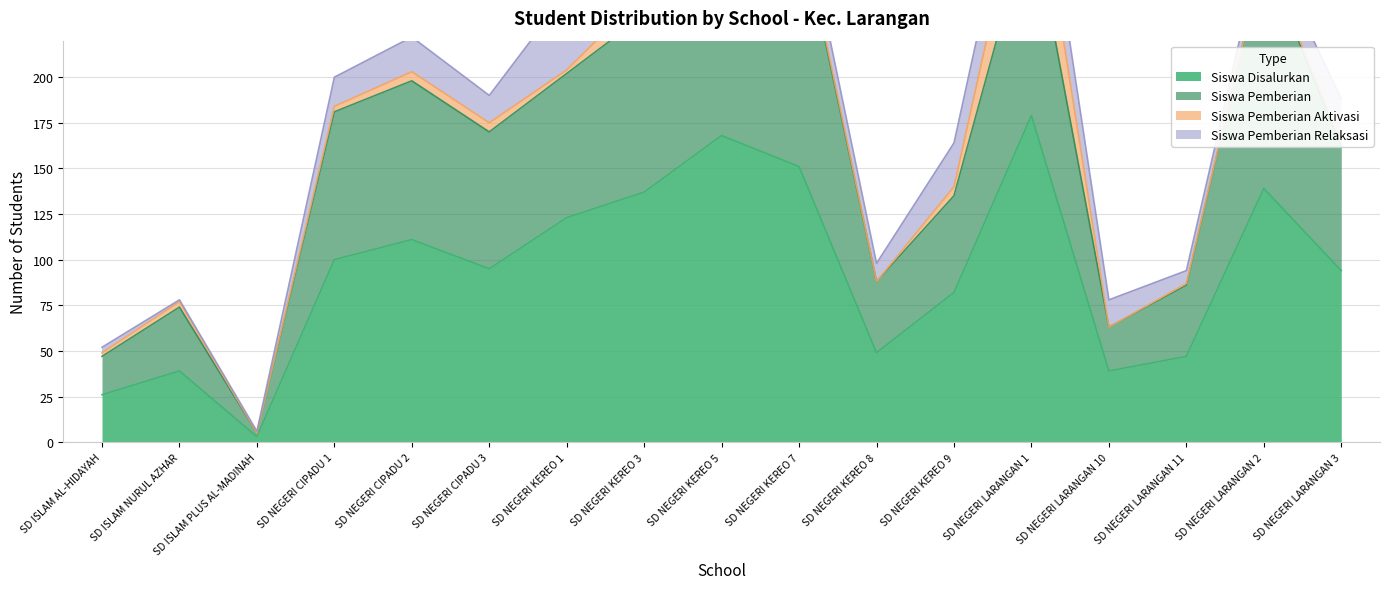

At which label does Siswa Disalurkan reach its peak?

SD NEGERI LARANGAN 1